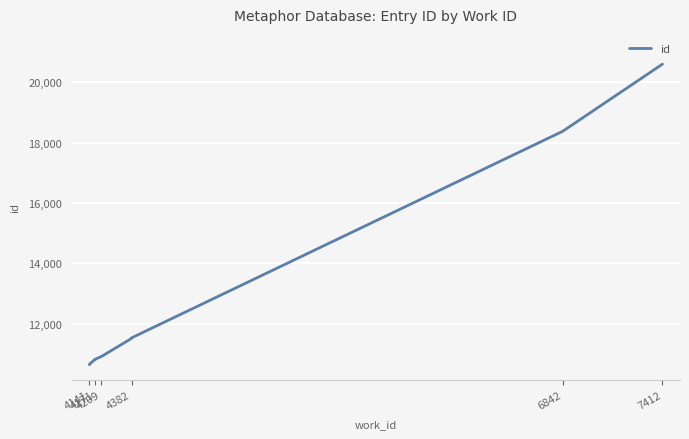

How many data points are above 10920?

4